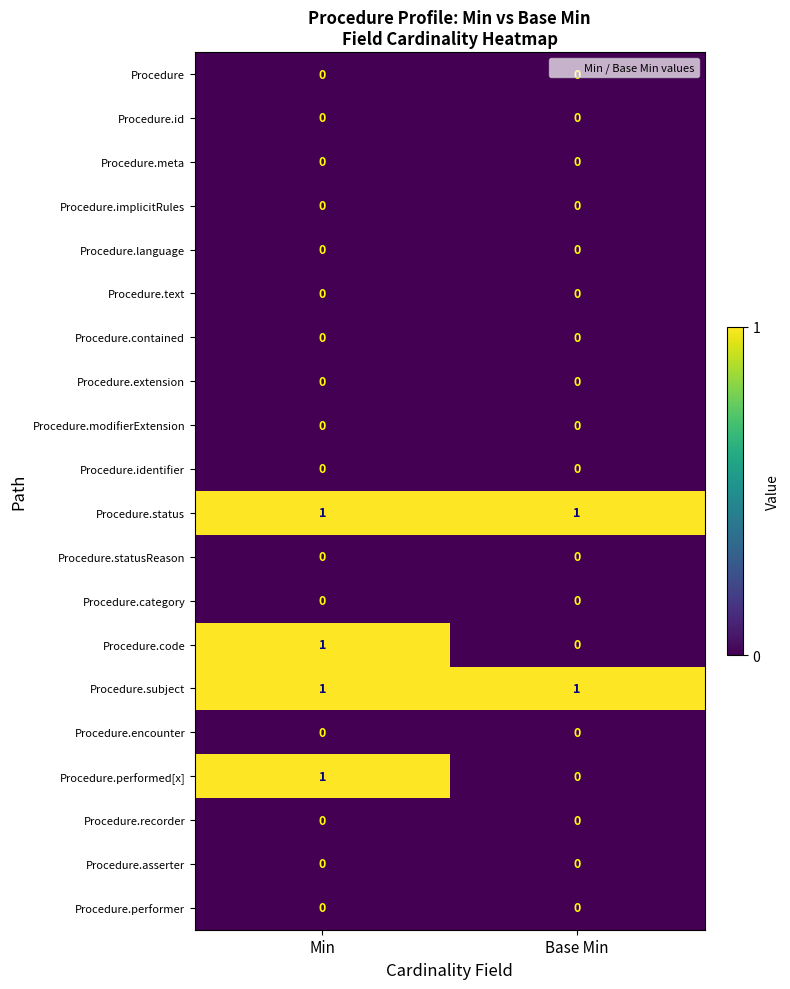

The value of Procedure.asserter at Min is 0. True or false?

True